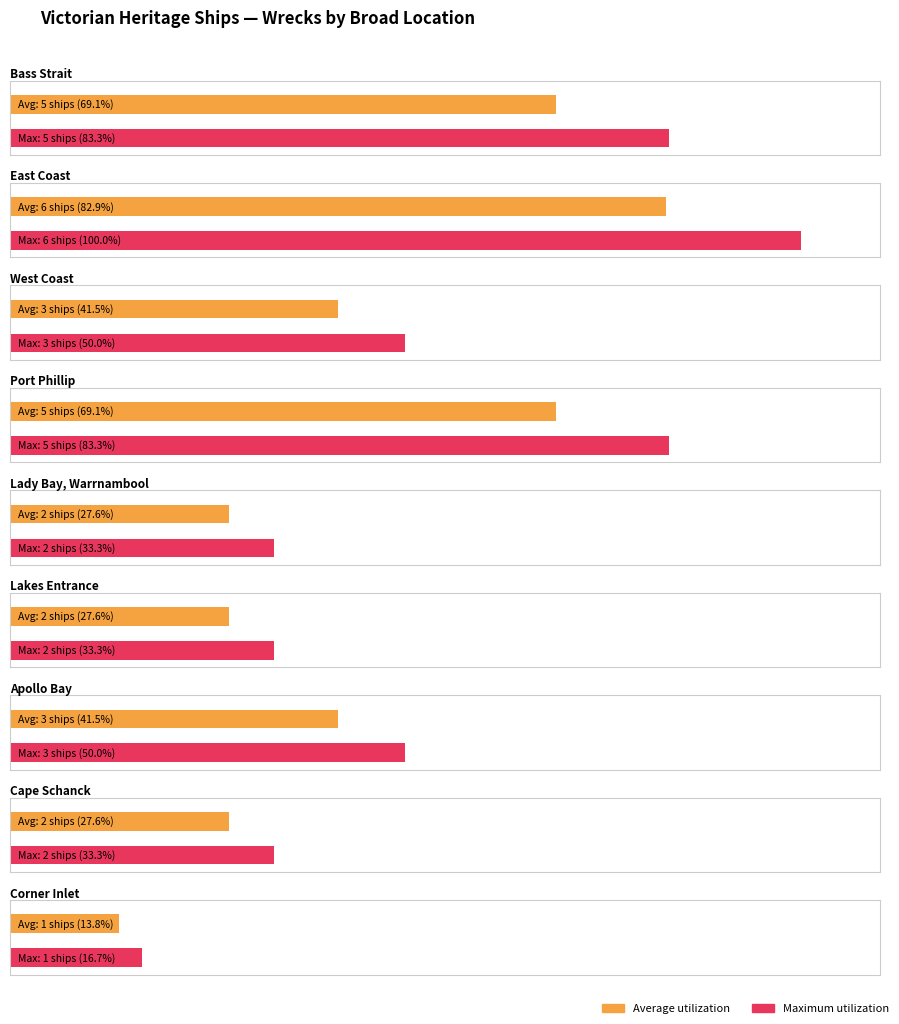

What position from the right is Apollo Bay?

3